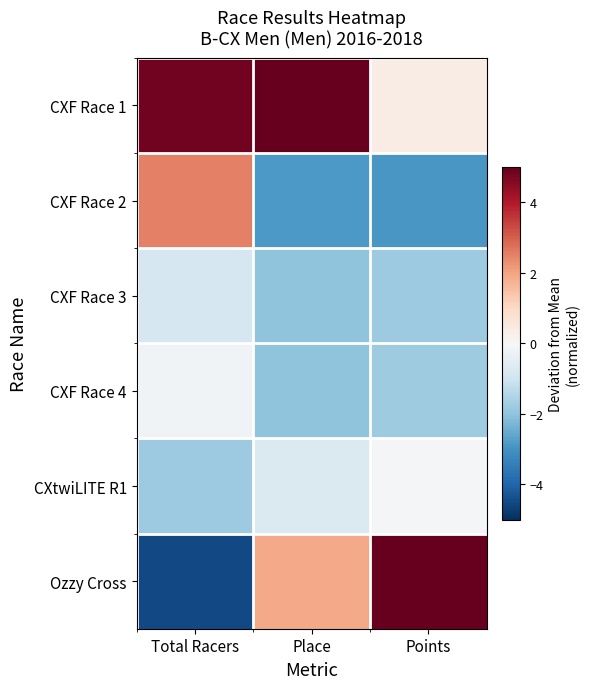

Which has a higher value, Place or Total Racers?

Place